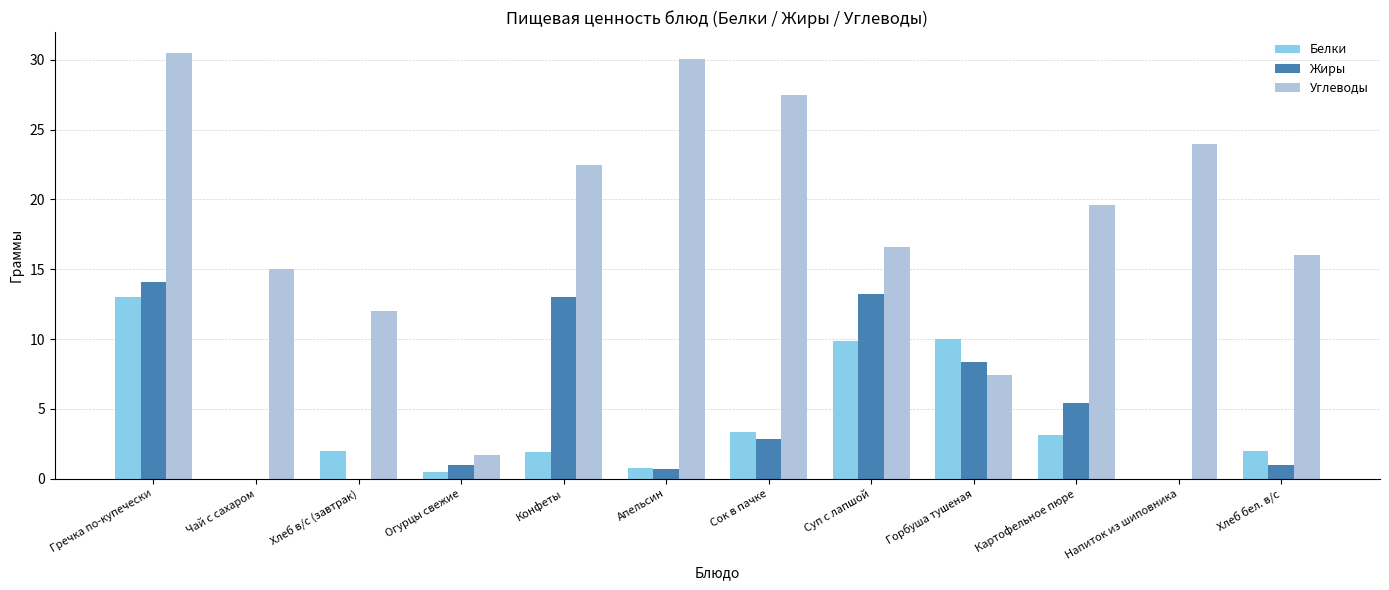

At which label does Углеводы first exceed 19?

Гречка по-купечески